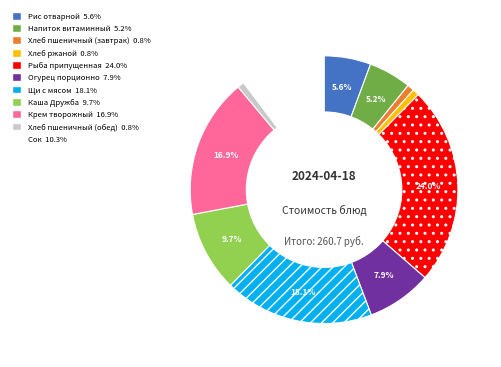

To the nearest percent, what is the difference between the largest and smallest slice percentages?

23%